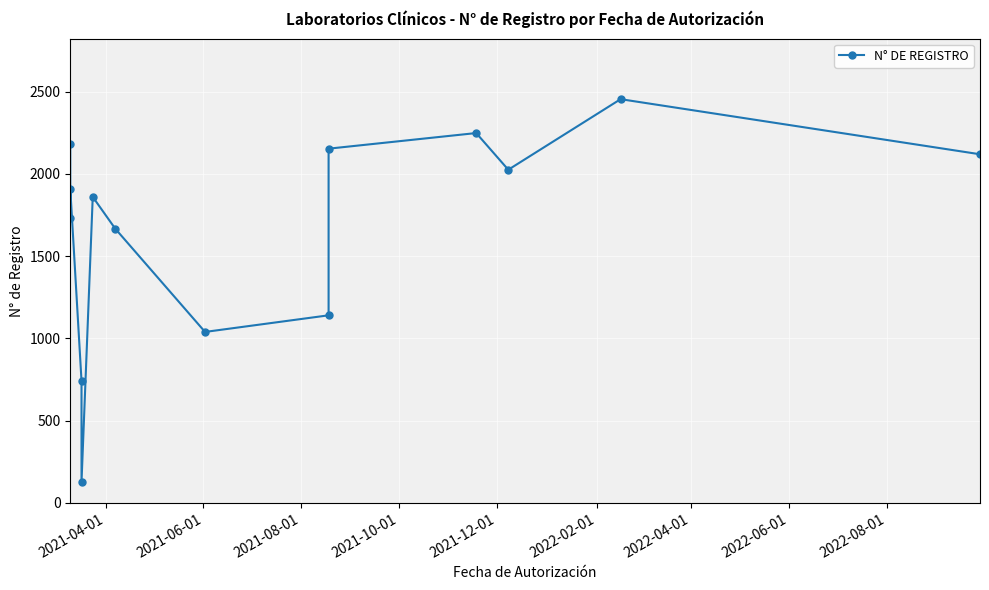

How many lines are shown in the chart?

1